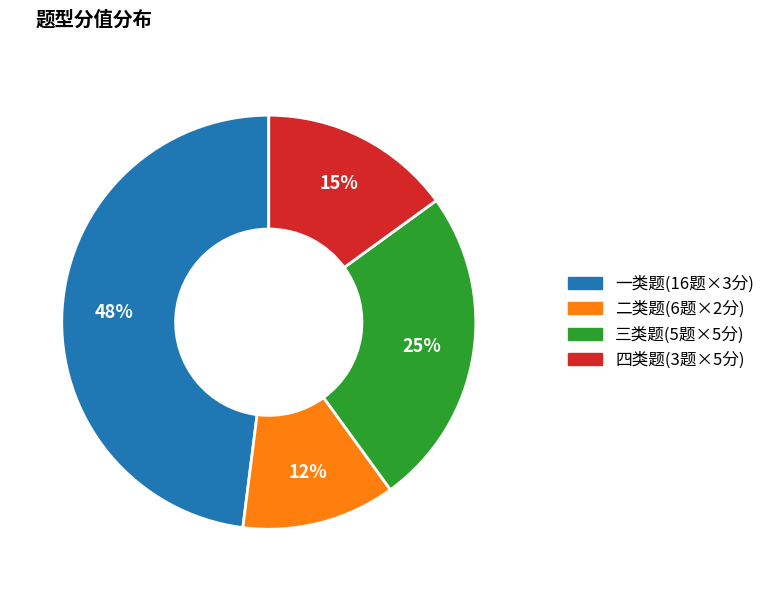

To the nearest percent, what is the difference between the largest and smallest slice percentages?

36%